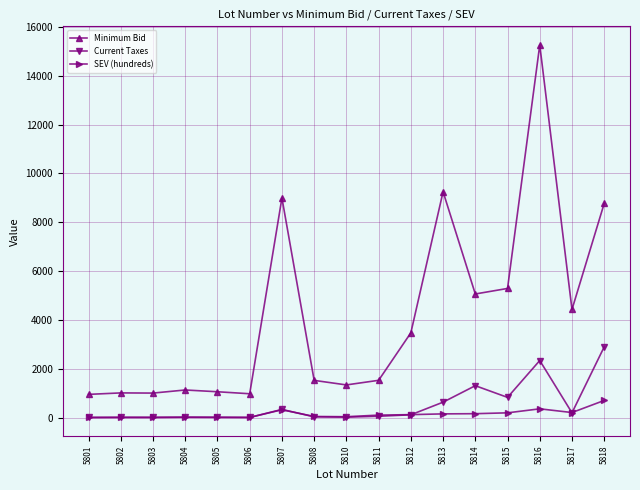

Rank the series by their maximum value, from highest to lowest.

Minimum Bid, Current Taxes, SEV (hundreds)